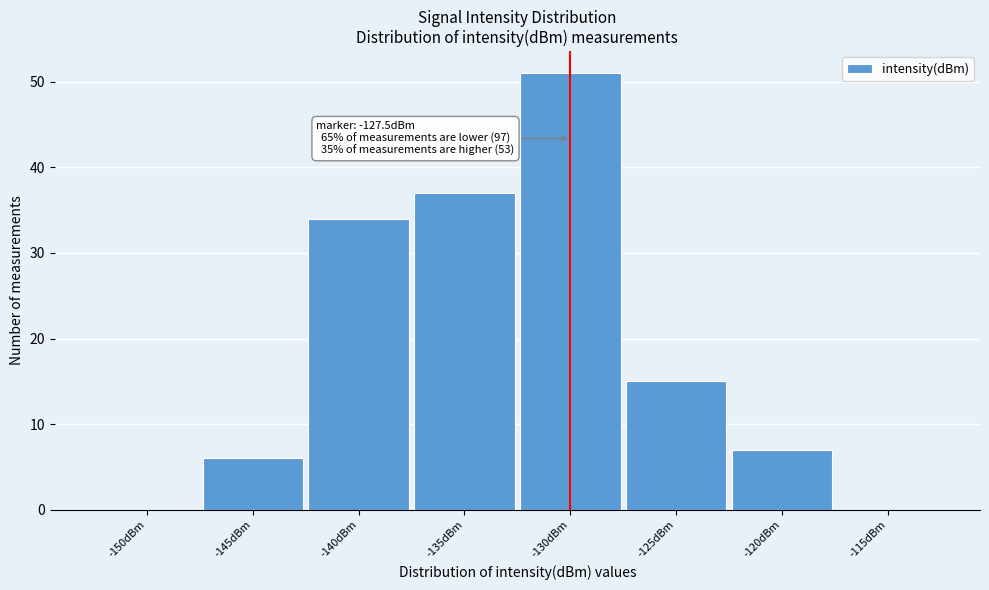

Reading left to right, what are all the values shown in this chart?

-150dBm=0	-145dBm=6	-140dBm=34	-135dBm=37	-130dBm=51	-125dBm=15	-120dBm=7	-115dBm=0